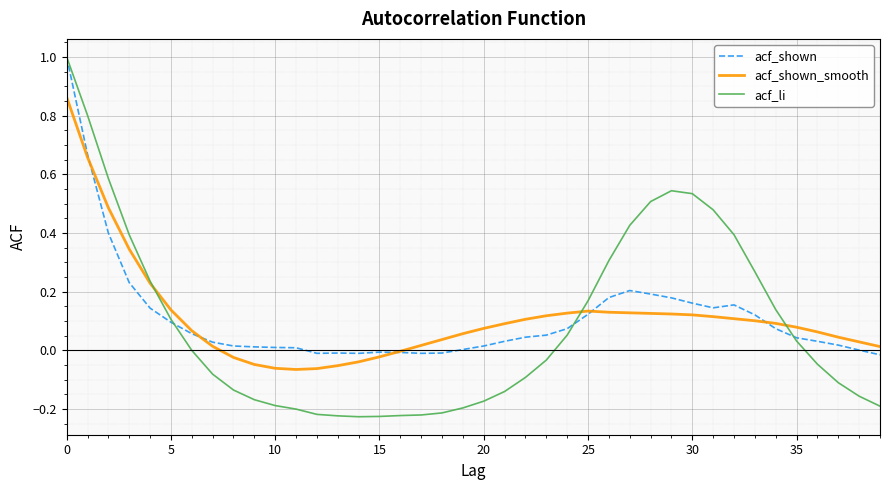

What is the greatest value displayed?

1.0